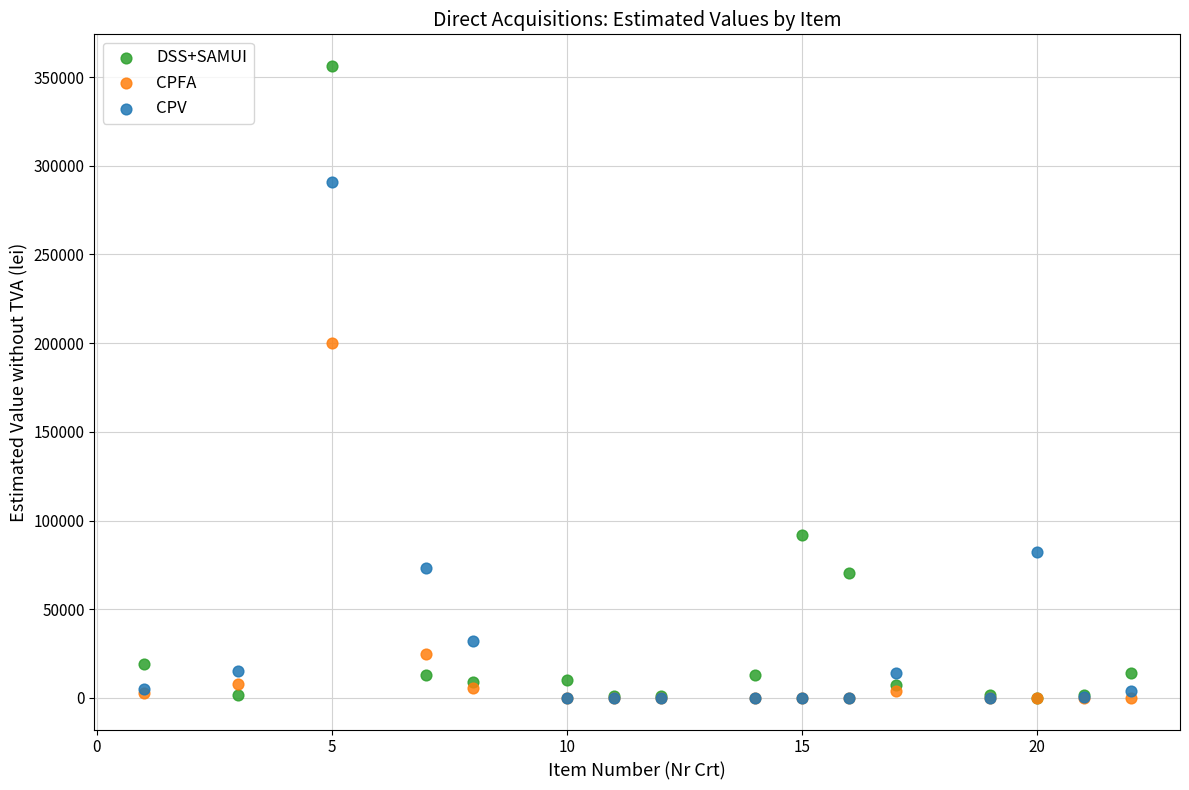

Across all series, what Y value is closest to 178151?

200000.0